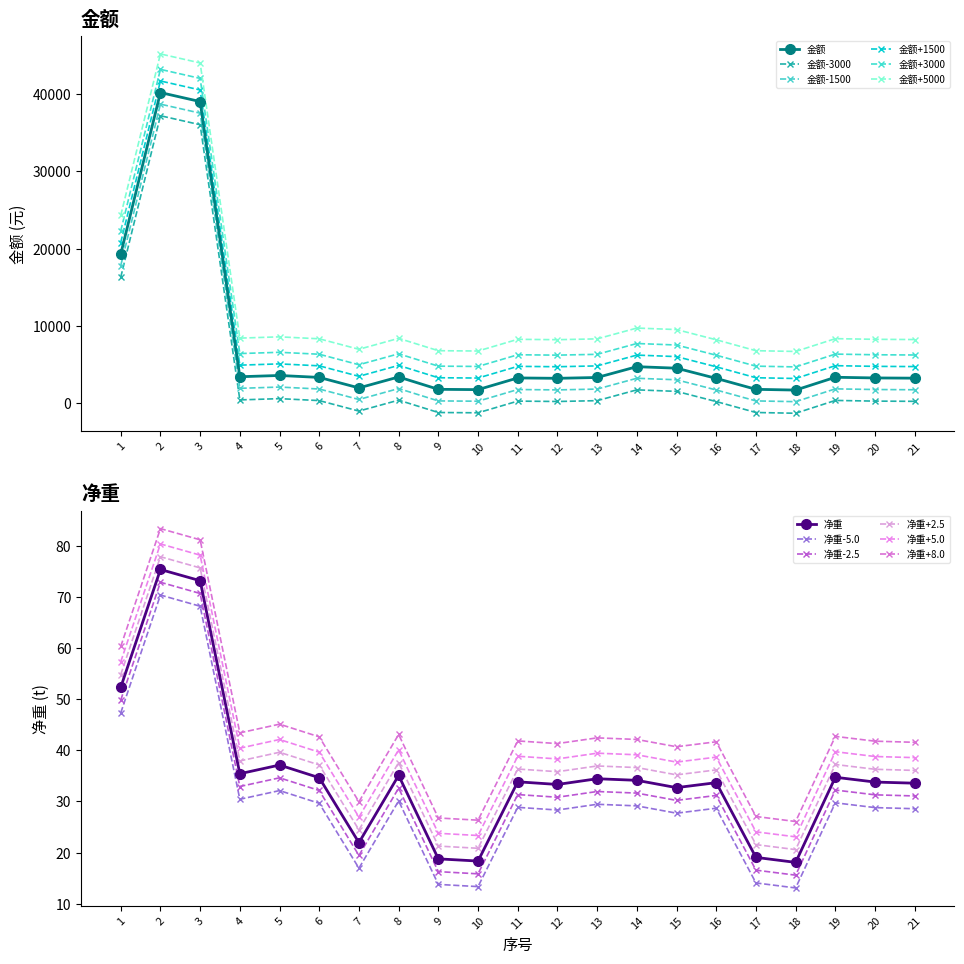

How many categories are shown in the chart?

21